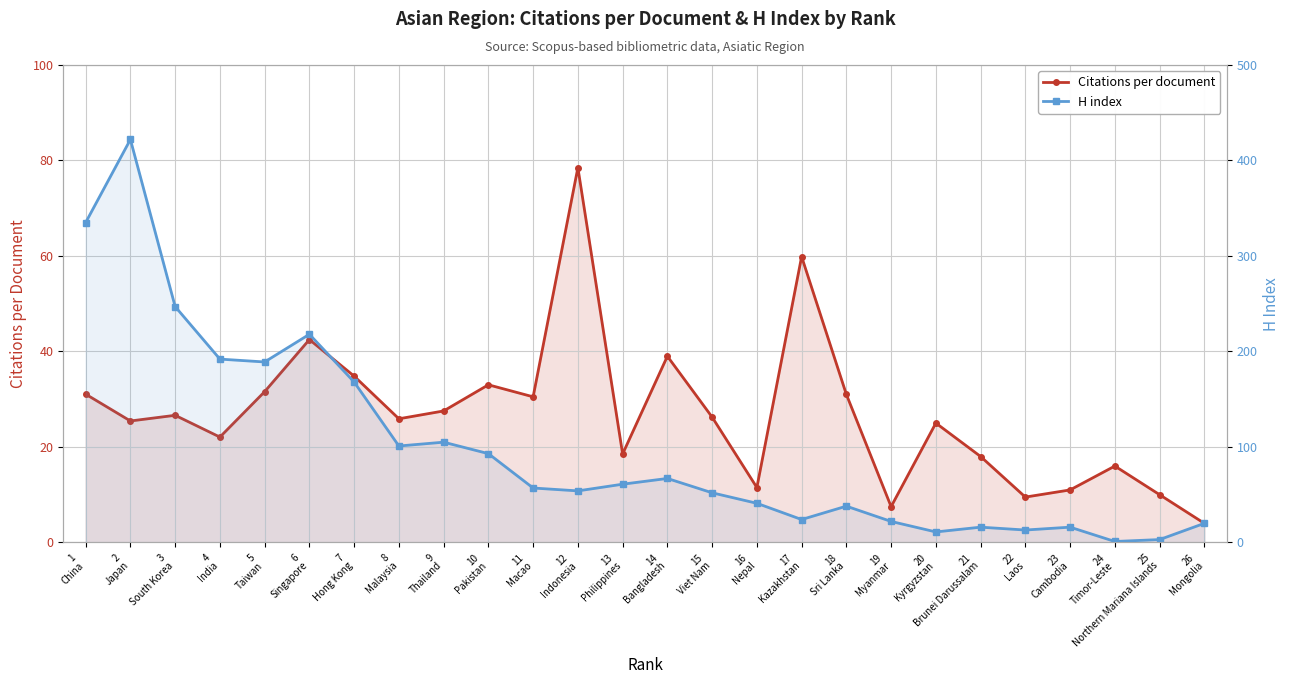

Where is the first local maximum for Citations per document?

3
South Korea